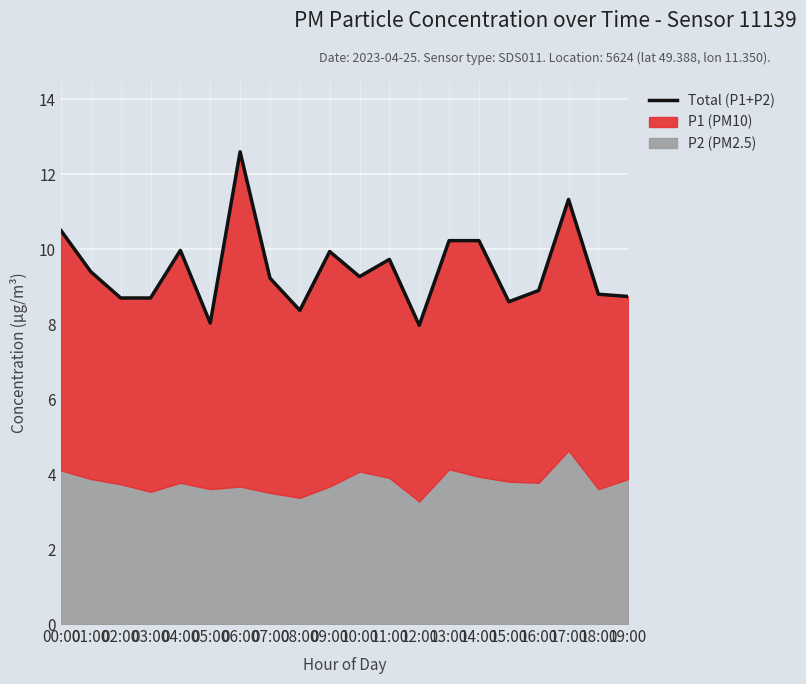

List the labels in order of value, largest first.

06:00, 17:00, 00:00, 13:00, 14:00, 04:00, 09:00, 11:00, 01:00, 10:00, 07:00, 16:00, 18:00, 19:00, 02:00, 03:00, 15:00, 08:00, 05:00, 12:00